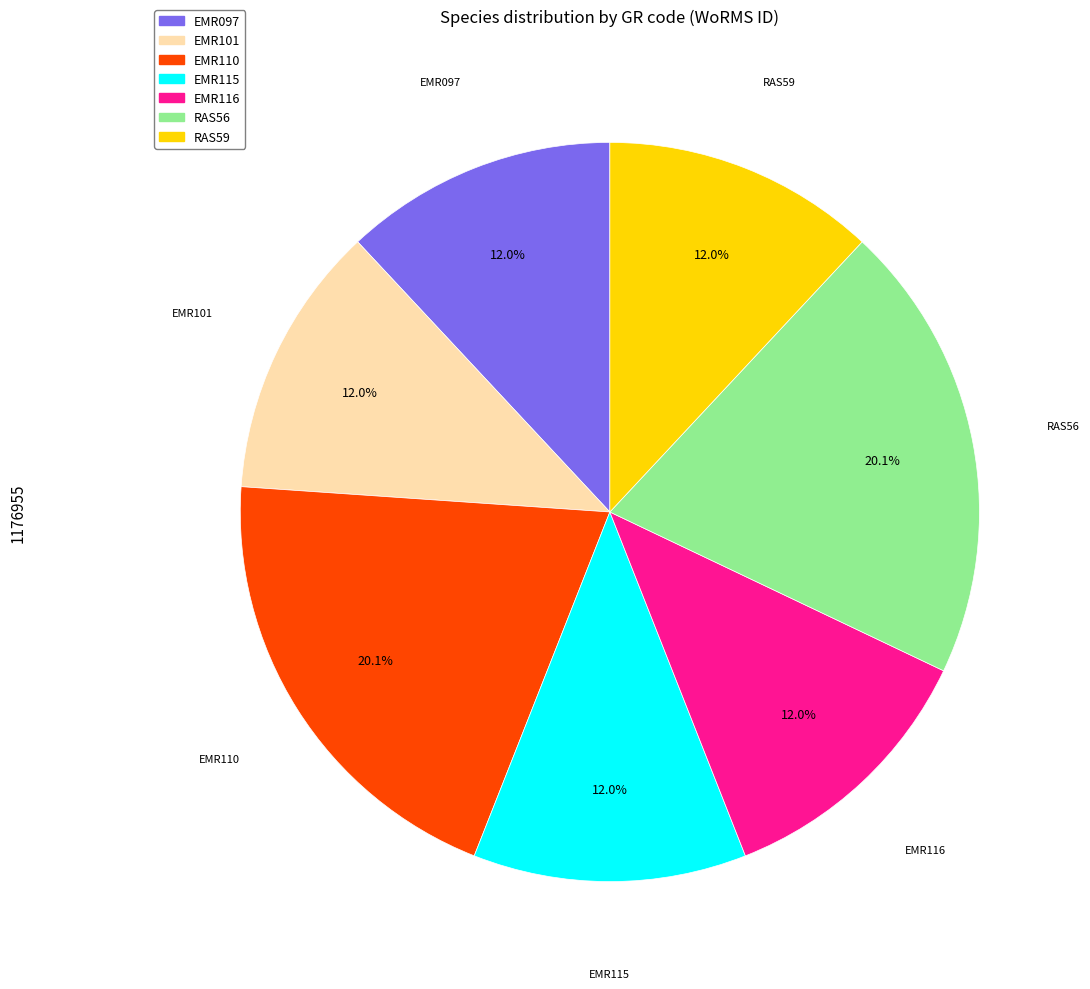

What is the ratio of the value at EMR097 to the value at EMR110?

0.6